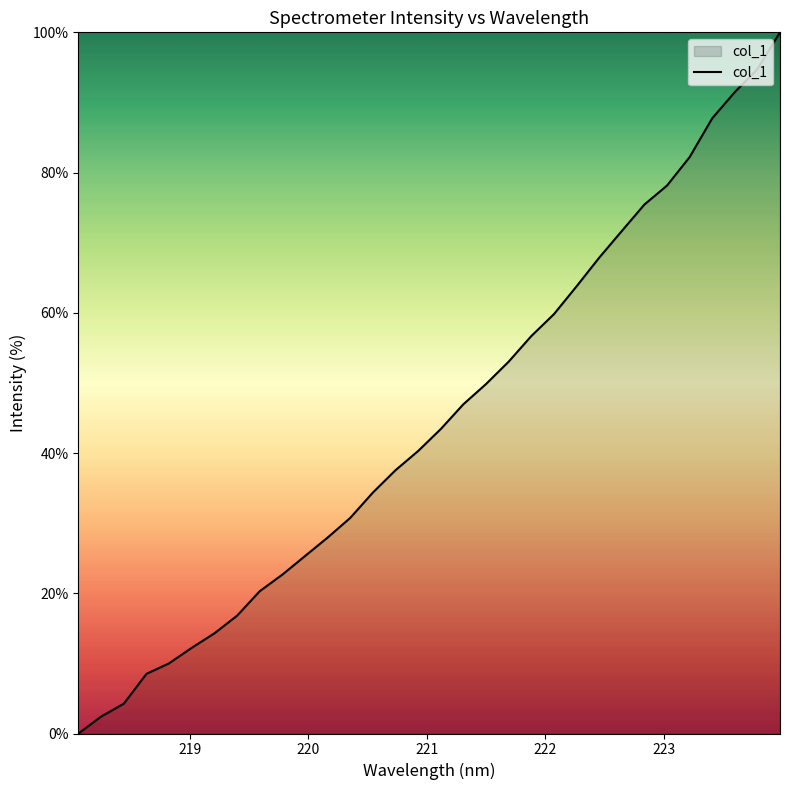

True or false: there are more than 2 points higher than both neighbors.

False